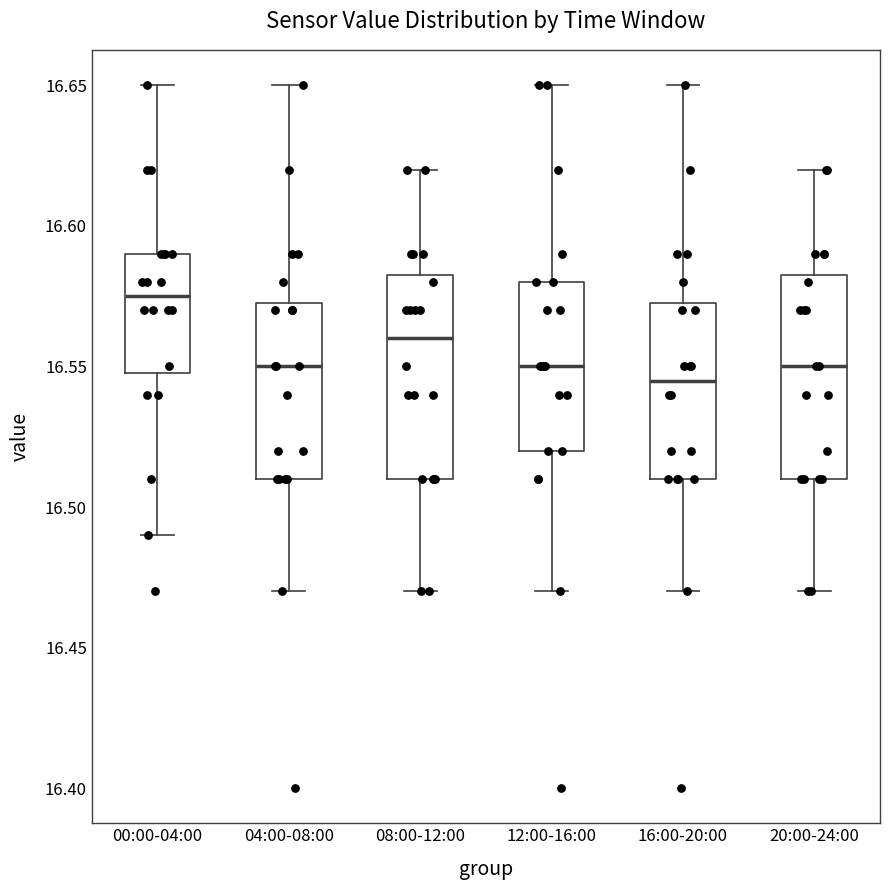

Reading left to right, transcribe this box plot: for each box, give where its median line is, the range the box spans, and where its two whiskers end, as read against the y-axis. The values are not printed on the chart, so give them approximately, as read against the axis.

00:00-04:00: median 16.575, box 16.550 to 16.590, whiskers 16.490 to 16.650
04:00-08:00: median 16.550, box 16.510 to 16.575, whiskers 16.470 to 16.650
08:00-12:00: median 16.560, box 16.510 to 16.585, whiskers 16.470 to 16.620
12:00-16:00: median 16.550, box 16.520 to 16.580, whiskers 16.470 to 16.650
16:00-20:00: median 16.545, box 16.510 to 16.575, whiskers 16.470 to 16.650
20:00-24:00: median 16.550, box 16.510 to 16.585, whiskers 16.470 to 16.620